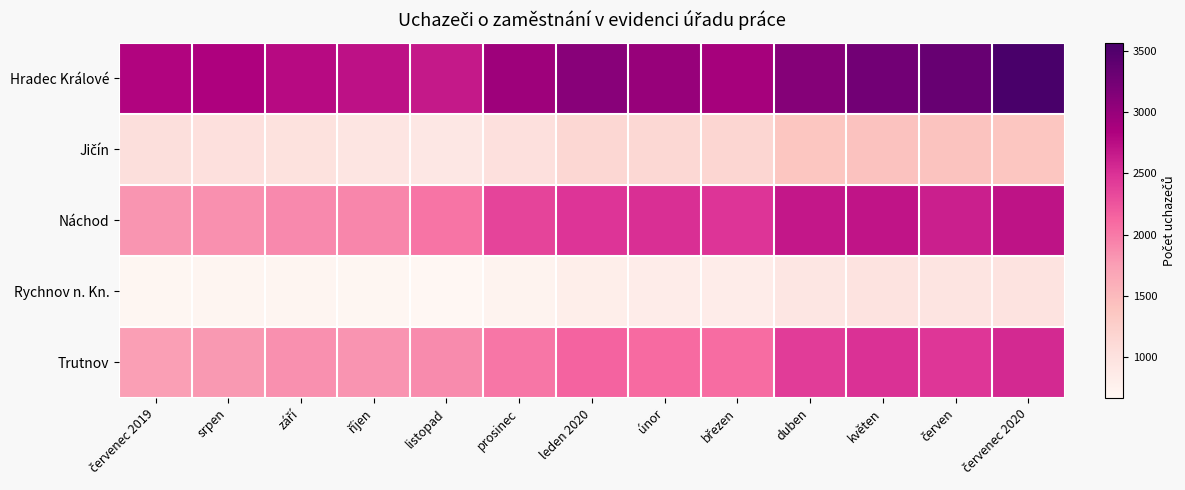

Which series changed the most between srpen and červenec 2020?

Náchod